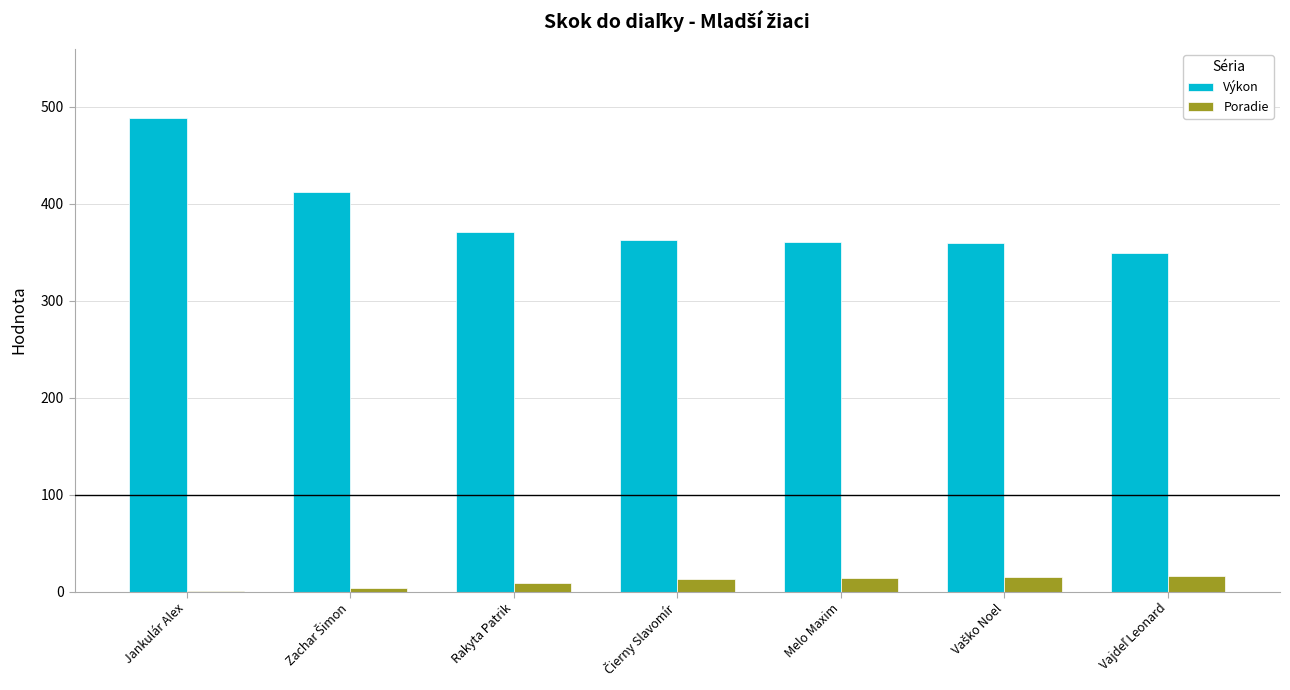

What is the maximum value for Výkon?

489